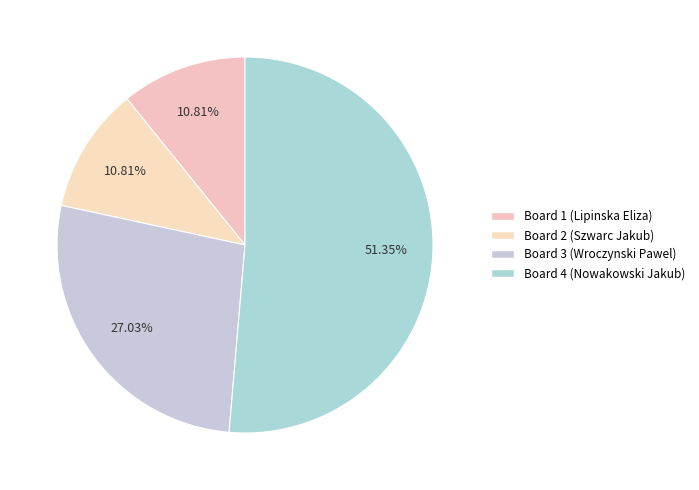

Which slice is the largest?

Board 4 (Nowakowski Jakub)